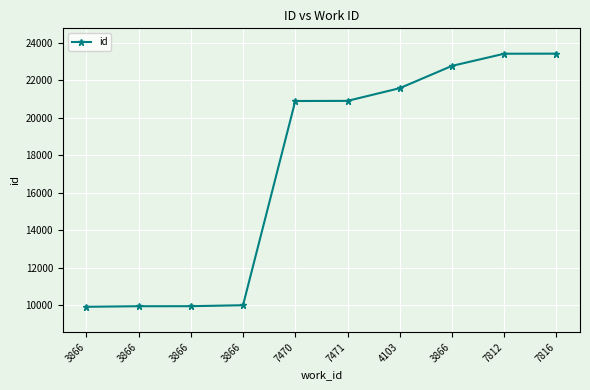

How many lines are shown in the chart?

1